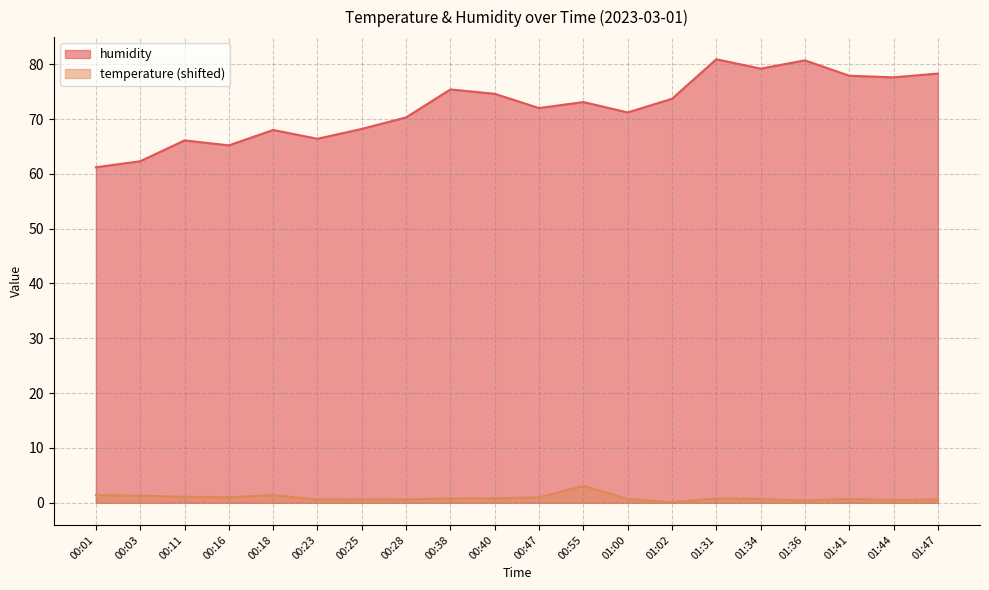

What is the sum of the humidity values at 01:34 and 00:55?

152.3